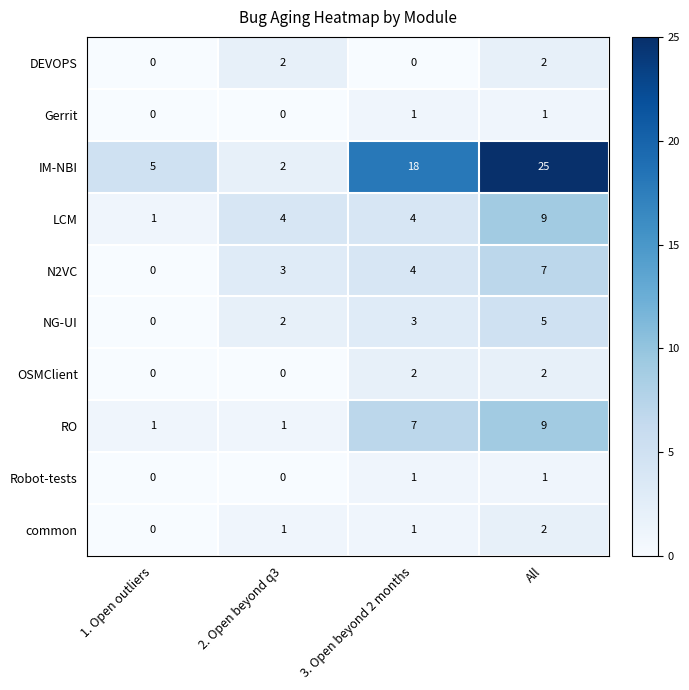

What is the difference between the maximum and minimum values in the IM-NBI series?

23